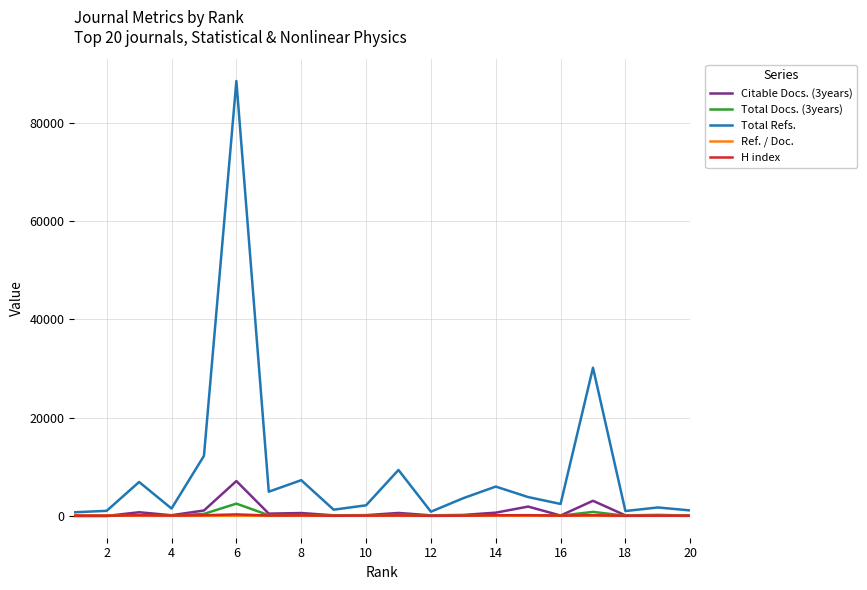

What is the greatest value displayed?

88450.0